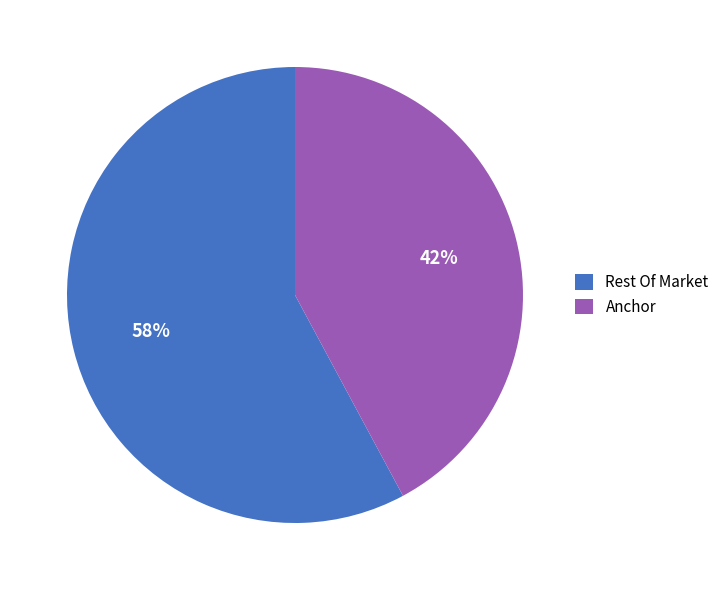

Combined, do Anchor and Rest Of Market account for over 50%?

Yes